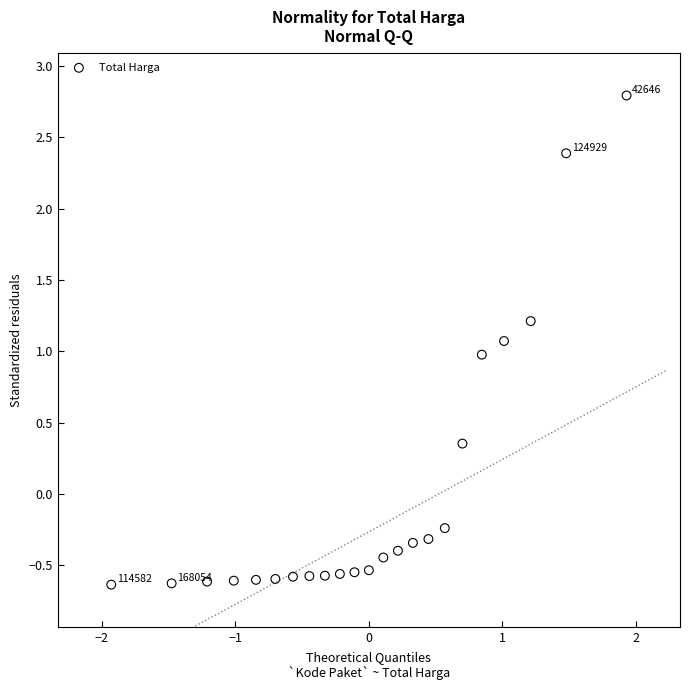

What is the range of X values (max minus min)?

3.9